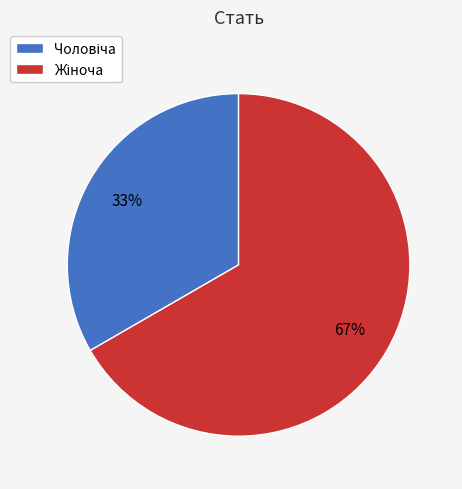

To the nearest percent, what is the average slice percentage?

50%